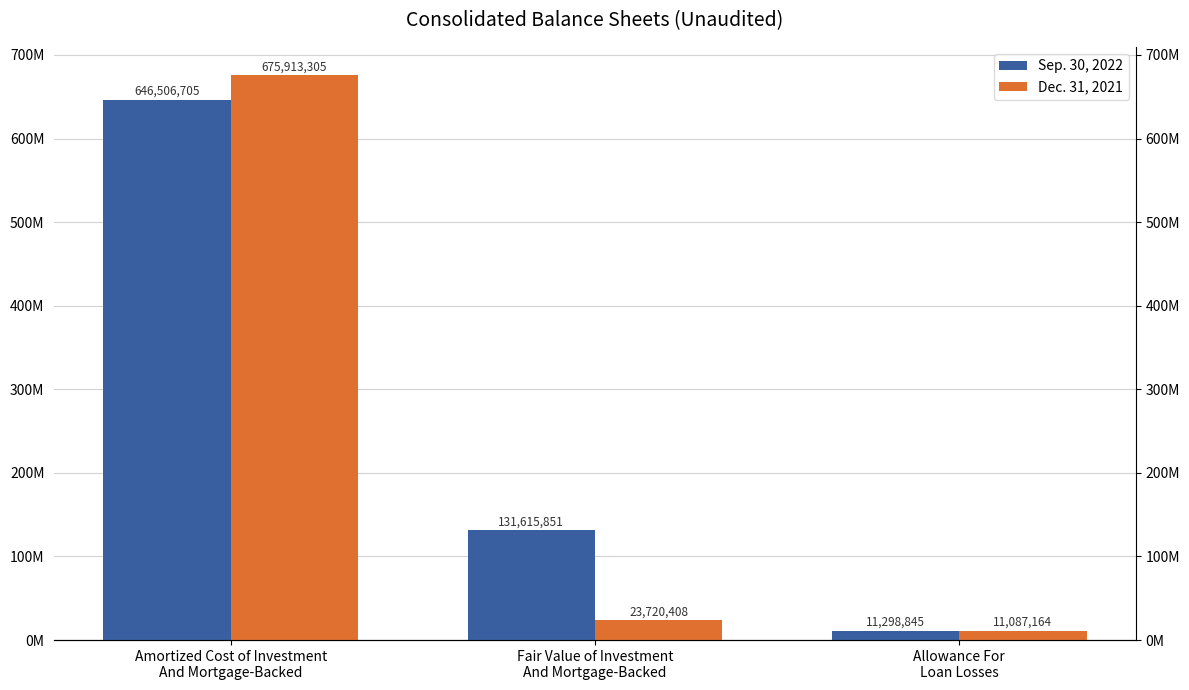

What is the sum of the Sep. 30, 2022 values at Fair Value of Investment
And Mortgage-Backed and Allowance For
Loan Losses?

142914696